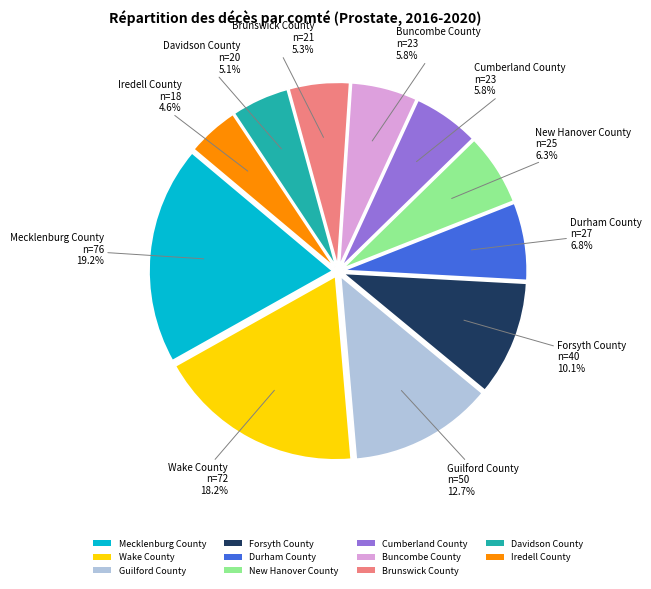

Between Brunswick County and Cumberland County, which is larger?

Cumberland County